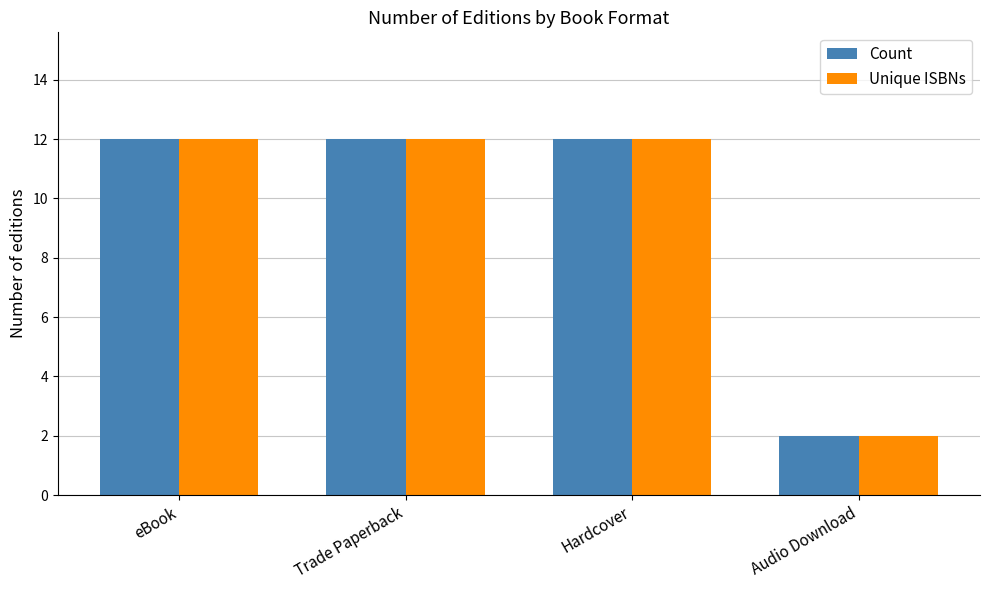

Count the number of data series in this chart.

2